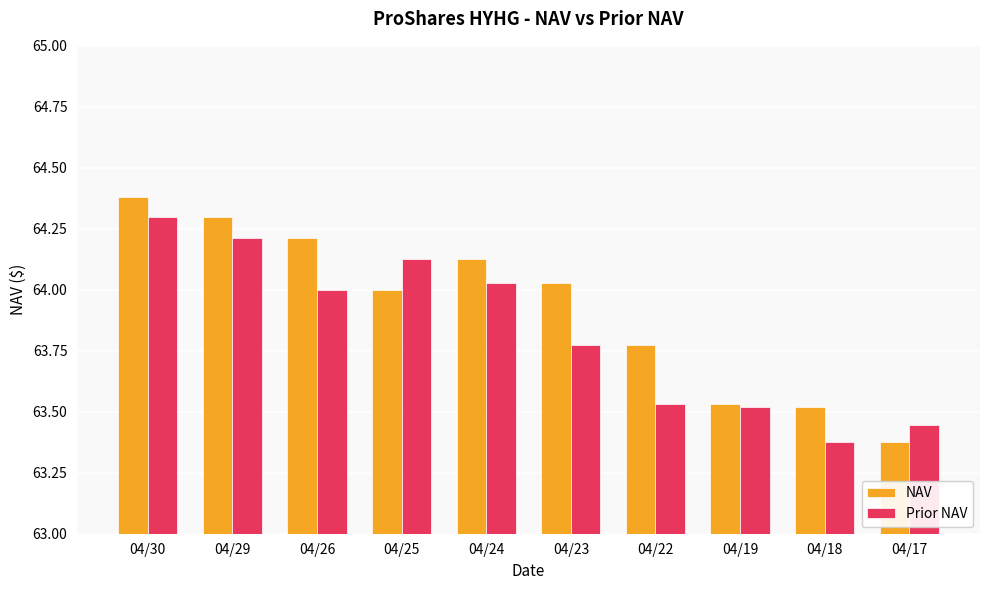

Where is Prior NAV nearest to the value 63?

04/18